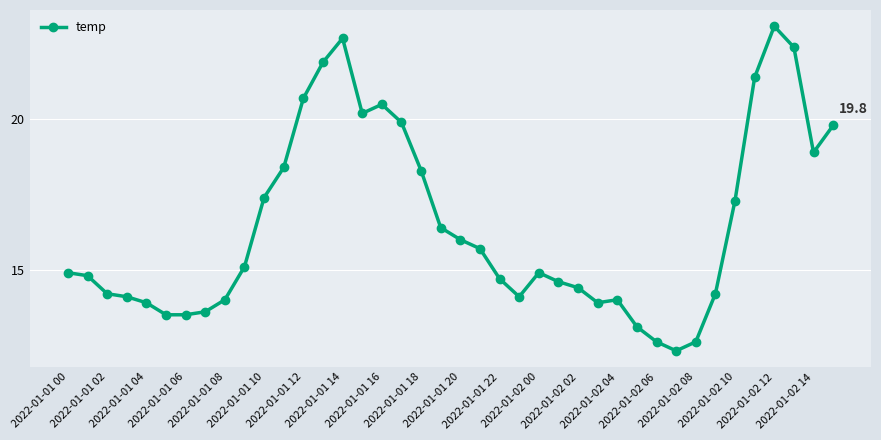

What is the difference between the maximum and second lowest values?

10.5